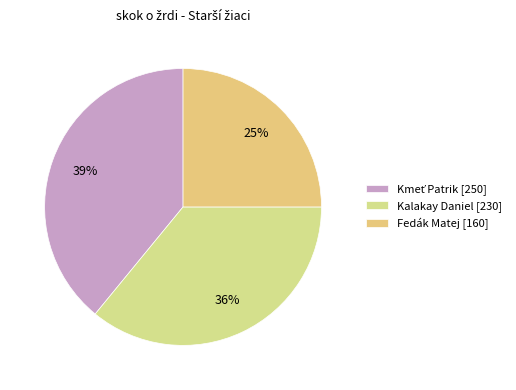

Rank the categories by value from lowest to highest.

Fedák Matej, Kalakay Daniel, Kmeť Patrik